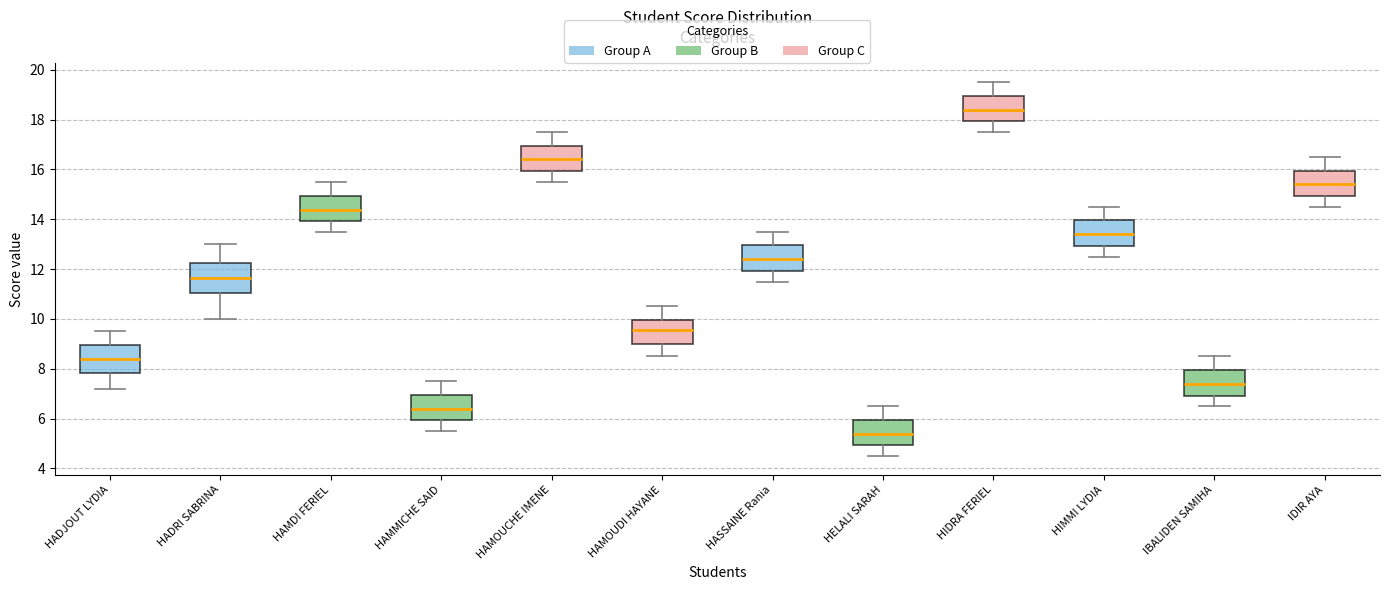

Which box's median line is the highest?

HIDRA FERIEL